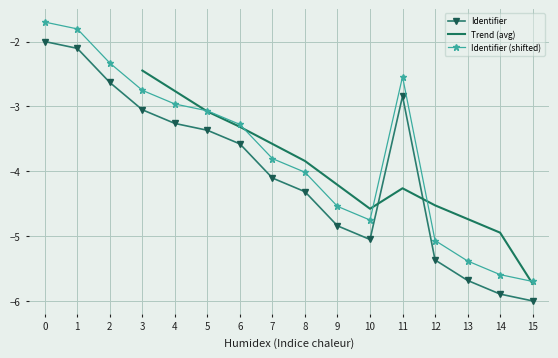

What is the sum of all values?

-64.1